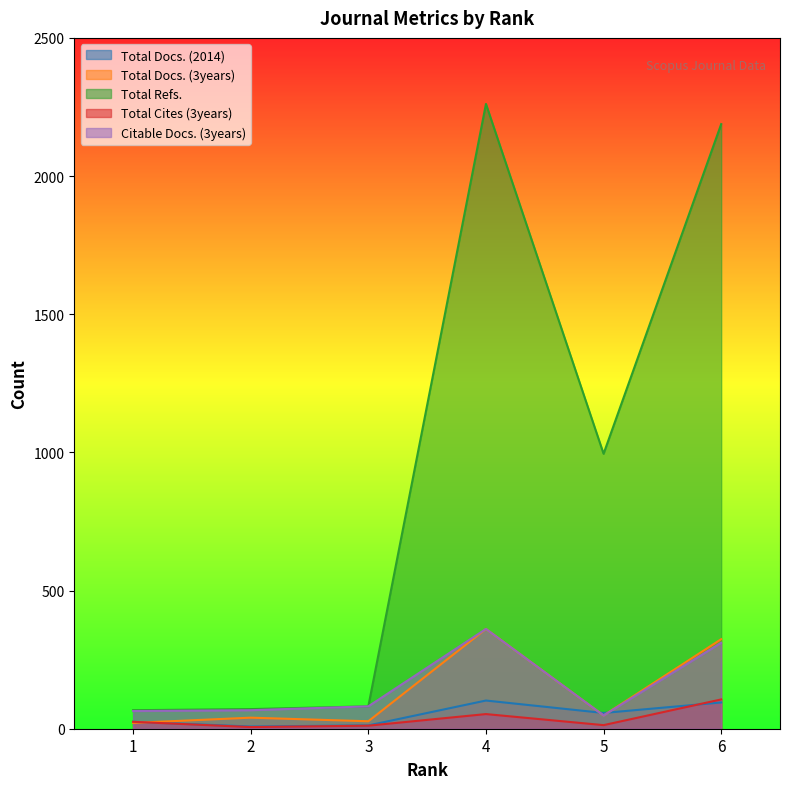

Is it true that Total Docs. (3years) equals 55 at 2?

False